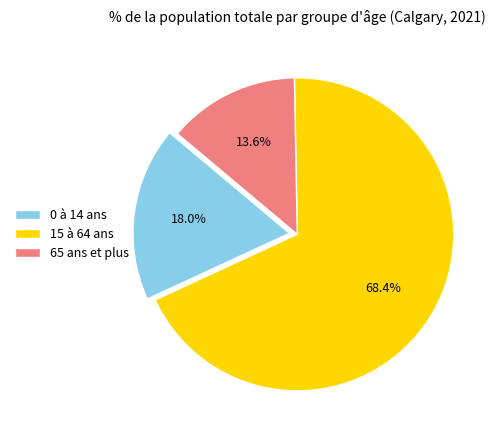

Does 15 à 64 ans account for over 50% of the chart?

Yes